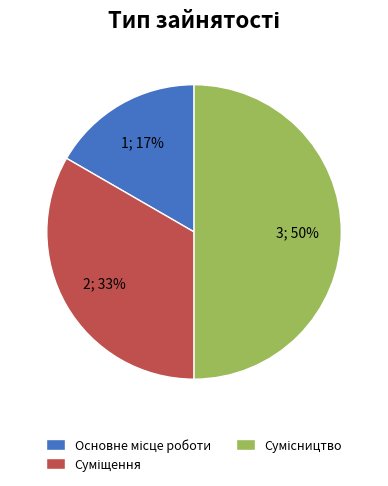

To the nearest percent, what is the difference between the largest and smallest slice percentages?

33%